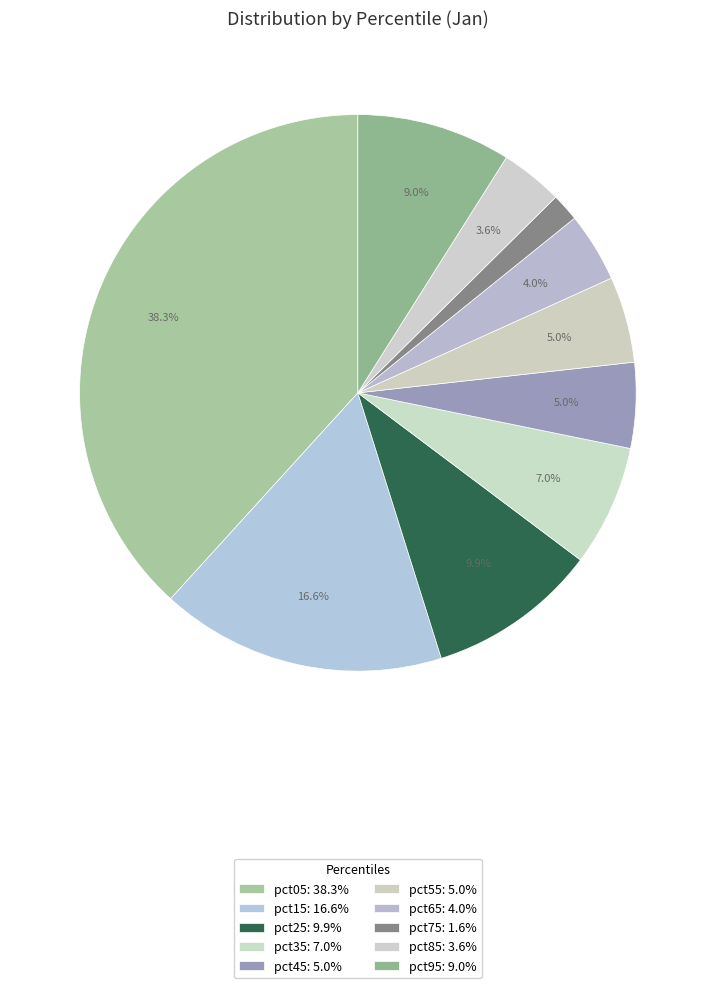

True or false: pct75 accounts for 2% of the total.

True